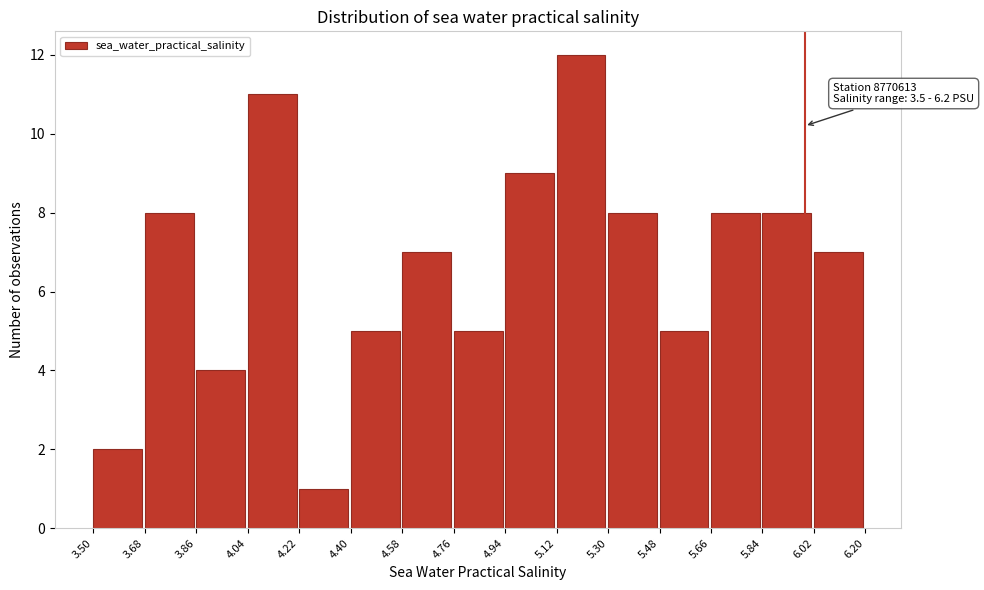

Over which range of the x-axis is the bar tallest?

5.12 to 5.30